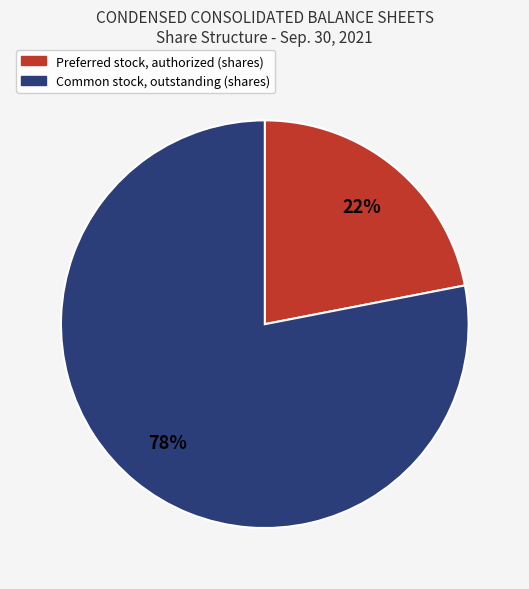

To the nearest percent, what is the average slice percentage?

50%